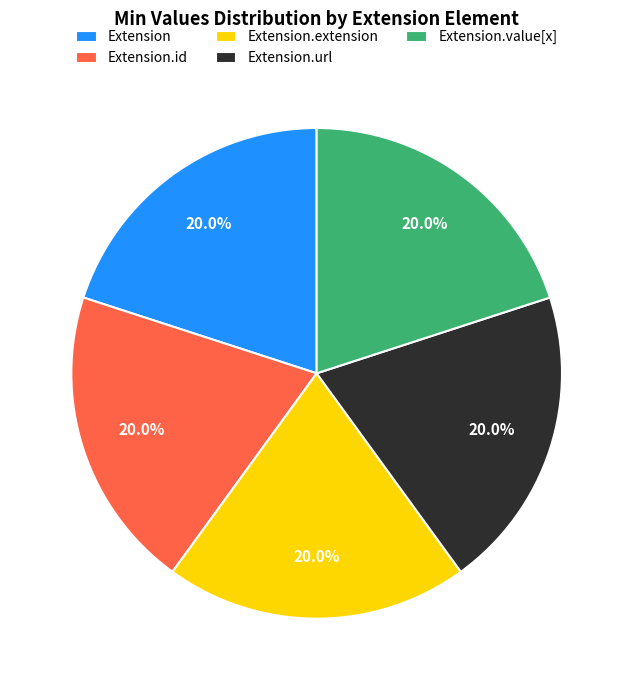

Count the number of slices in the pie.

5